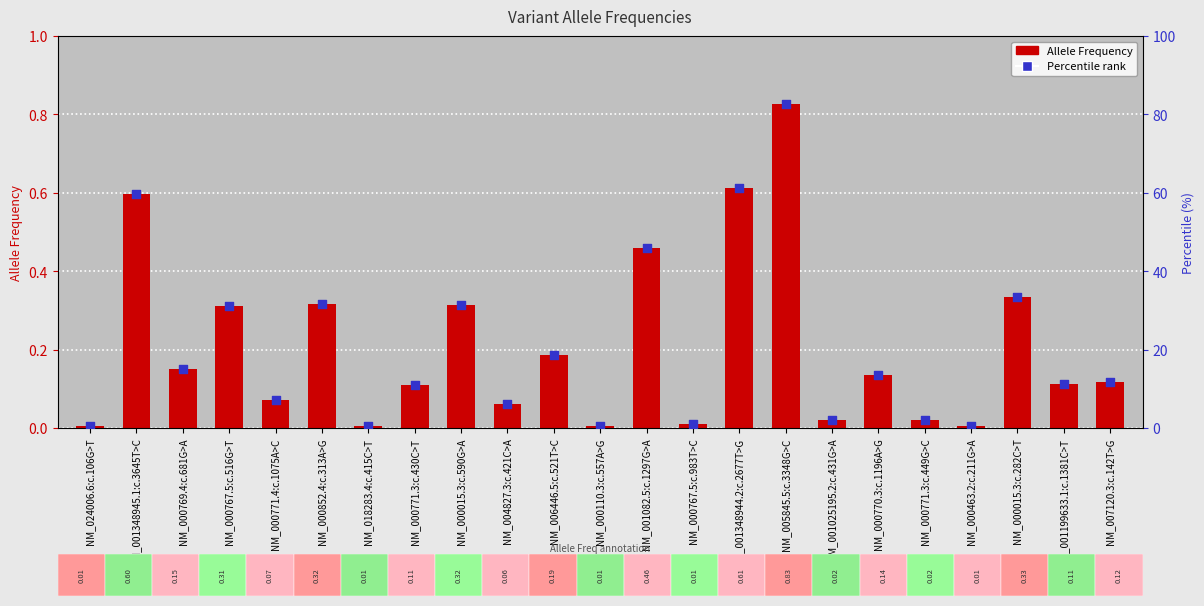

Which series reaches the maximum Y coordinate?

Percentile rank